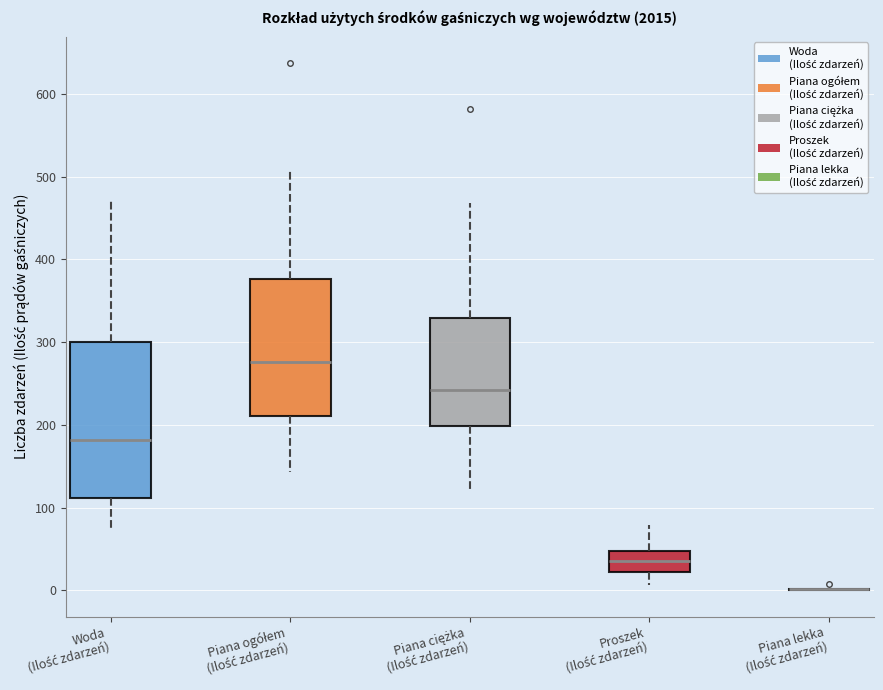

Reading left to right, transcribe this box plot: for each box, give where its median line is, the range the box spans, and where its two whiskers end, as read against the y-axis. The values are not printed on the chart, so give them approximately, as read against the axis.

Woda (Ilość zdarzeń): median 180, box 110 to 300, whiskers 70 to 470
Piana ogółem (Ilość zdarzeń): median 280, box 210 to 380, whiskers 140 to 510
Piana ciężka (Ilość zdarzeń): median 240, box 200 to 330, whiskers 120 to 470
Proszek (Ilość zdarzeń): median 40, box 20 to 50, whiskers 10 to 80
Piana lekka (Ilość zdarzeń): box collapsed to a line at 0, whiskers 0 to 0